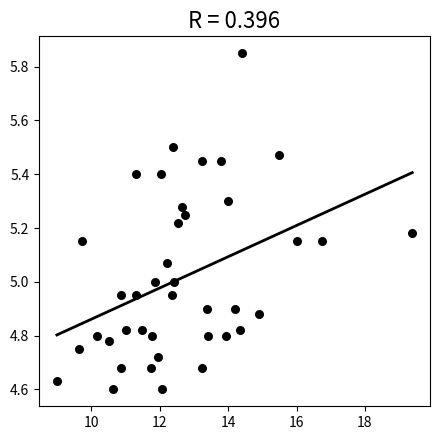

What is the range of X values (max minus min)?

10.4